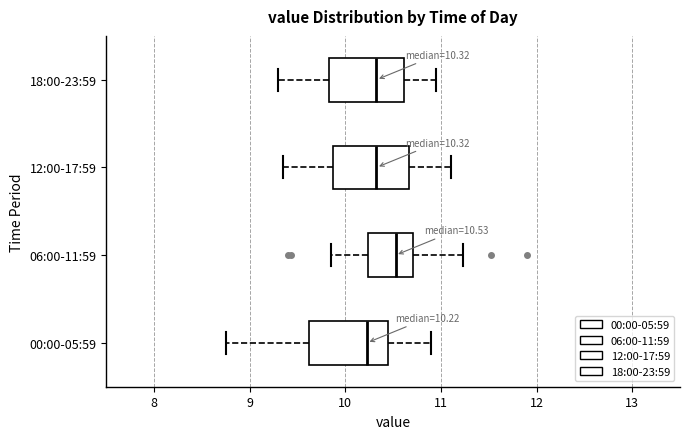

Which box has the furthest to the right median line?

06:00-11:59